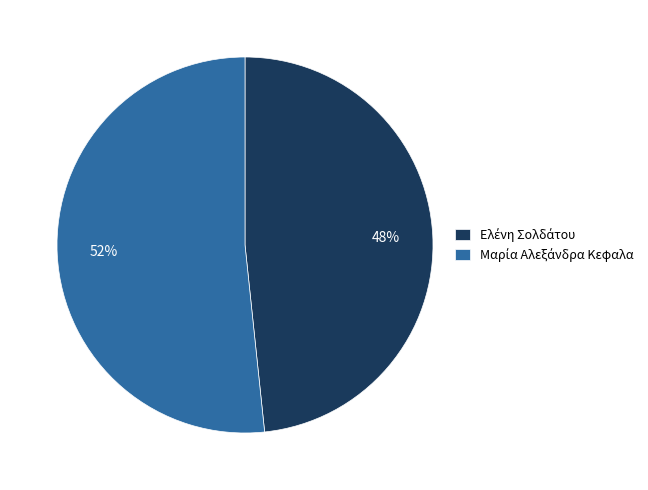

How many slices are in this pie chart?

2